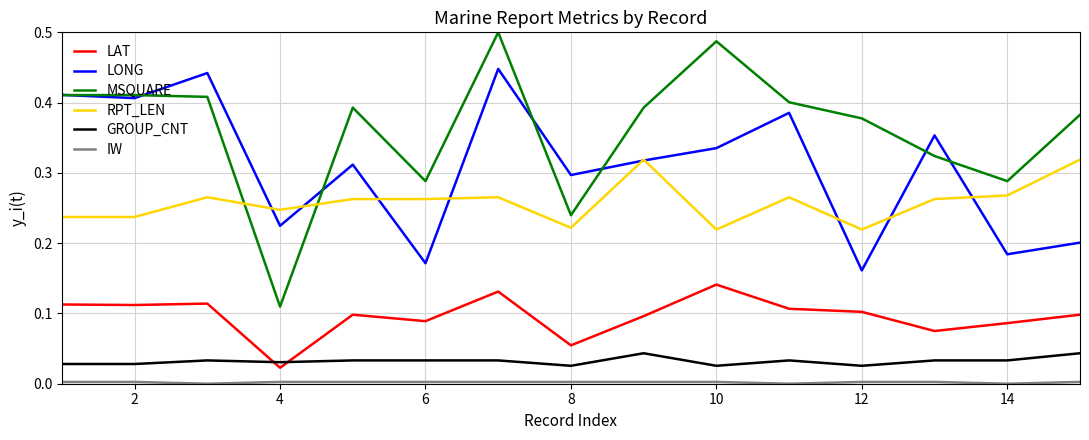

Which series has the largest range (max minus min)?

MSQUARE